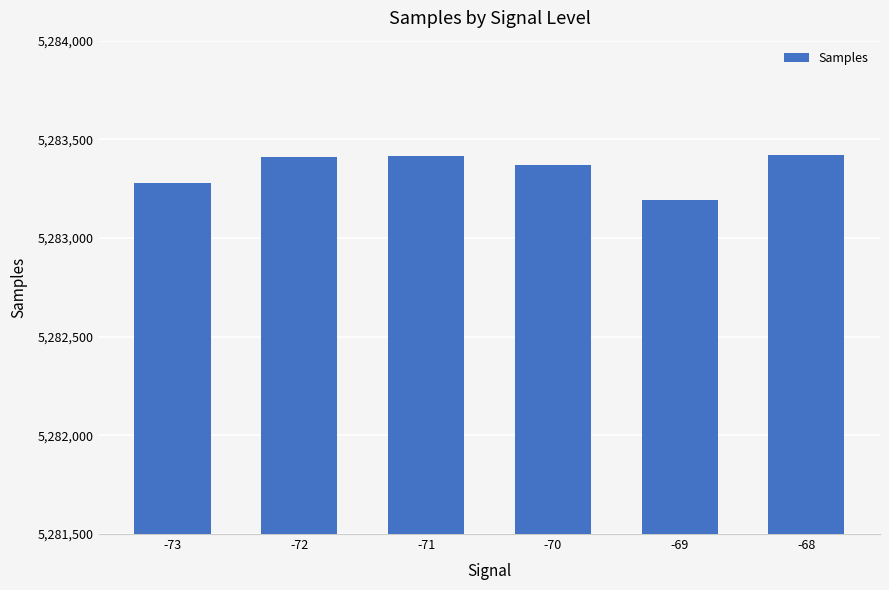

What is the value of the 3rd bar from the left?

5283416